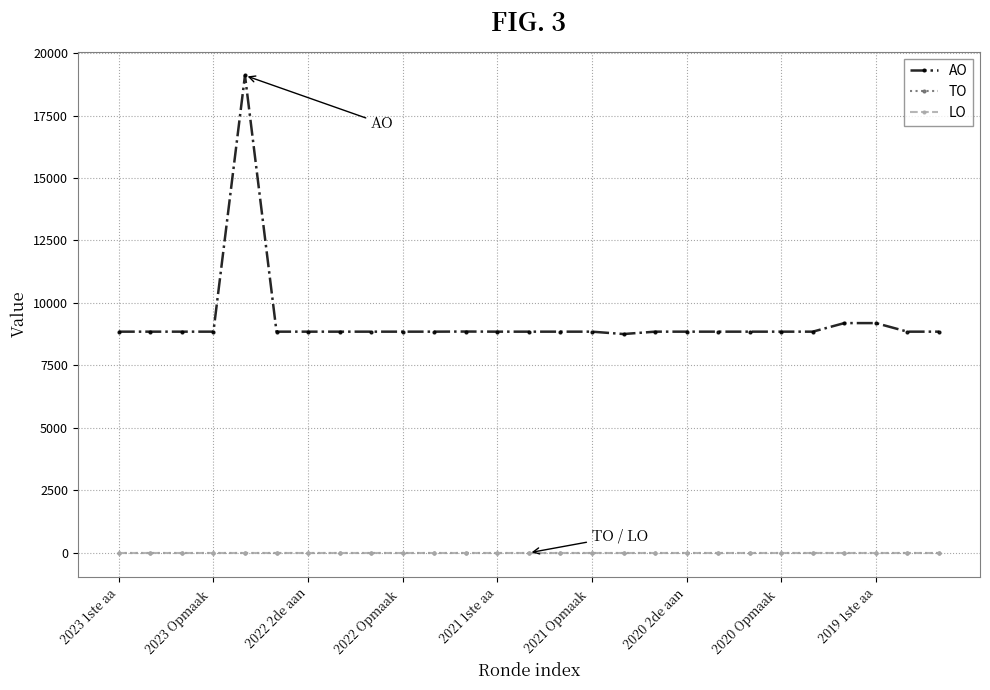

Is this an area chart (filled region under the line)?

No